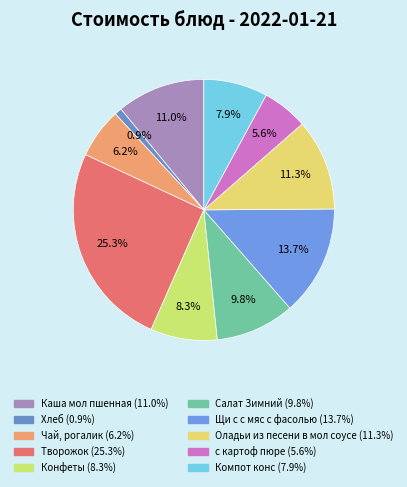

Which category has the smallest portion of the pie?

Хлеб